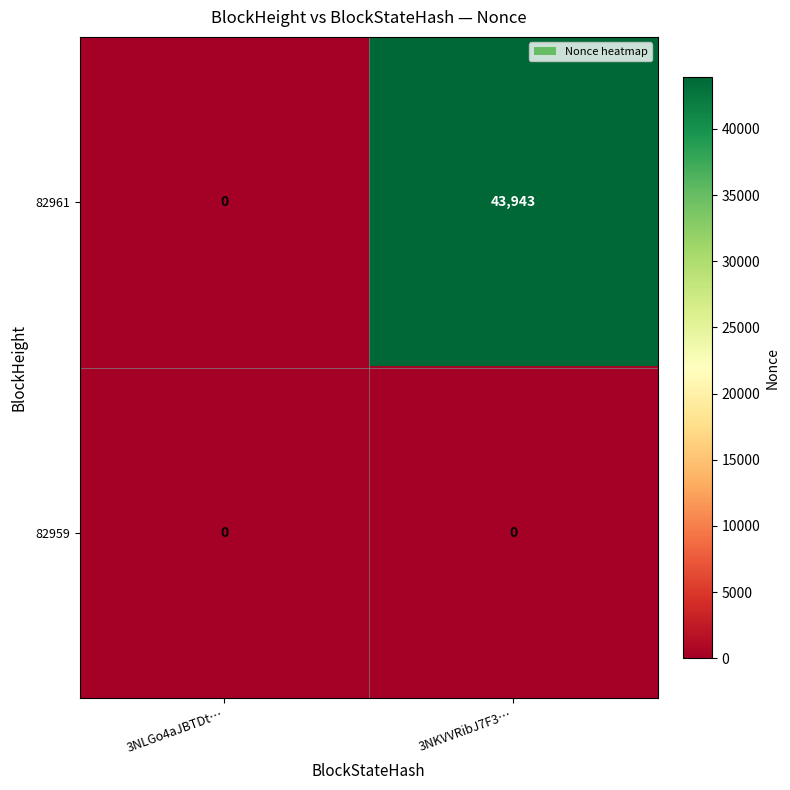

Reading left to right, extract all data points from this chart.

82961: 0	43943
82959: 0	0